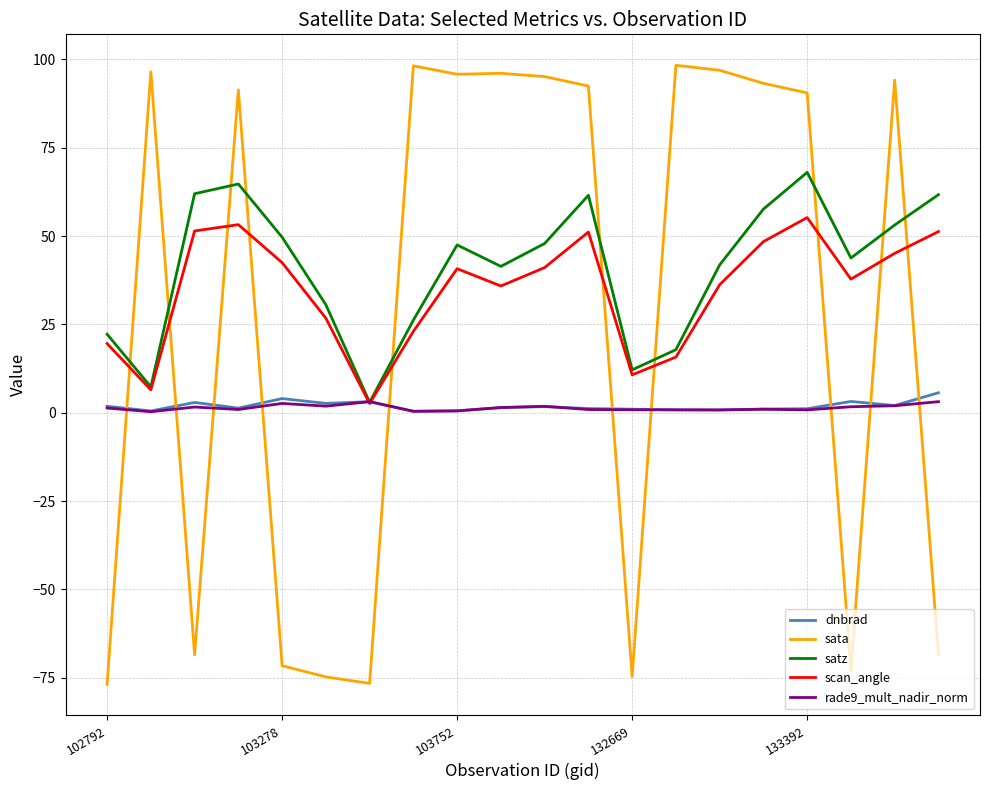

Which series has the largest range (max minus min)?

sata